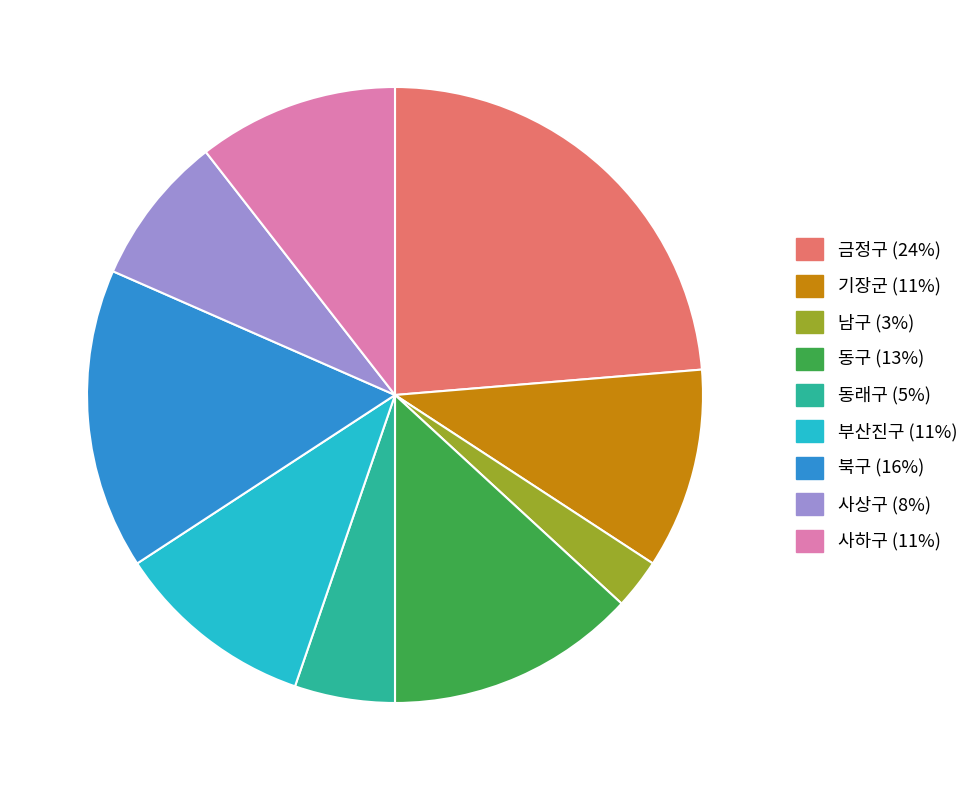

Does any single category account for the majority?

No